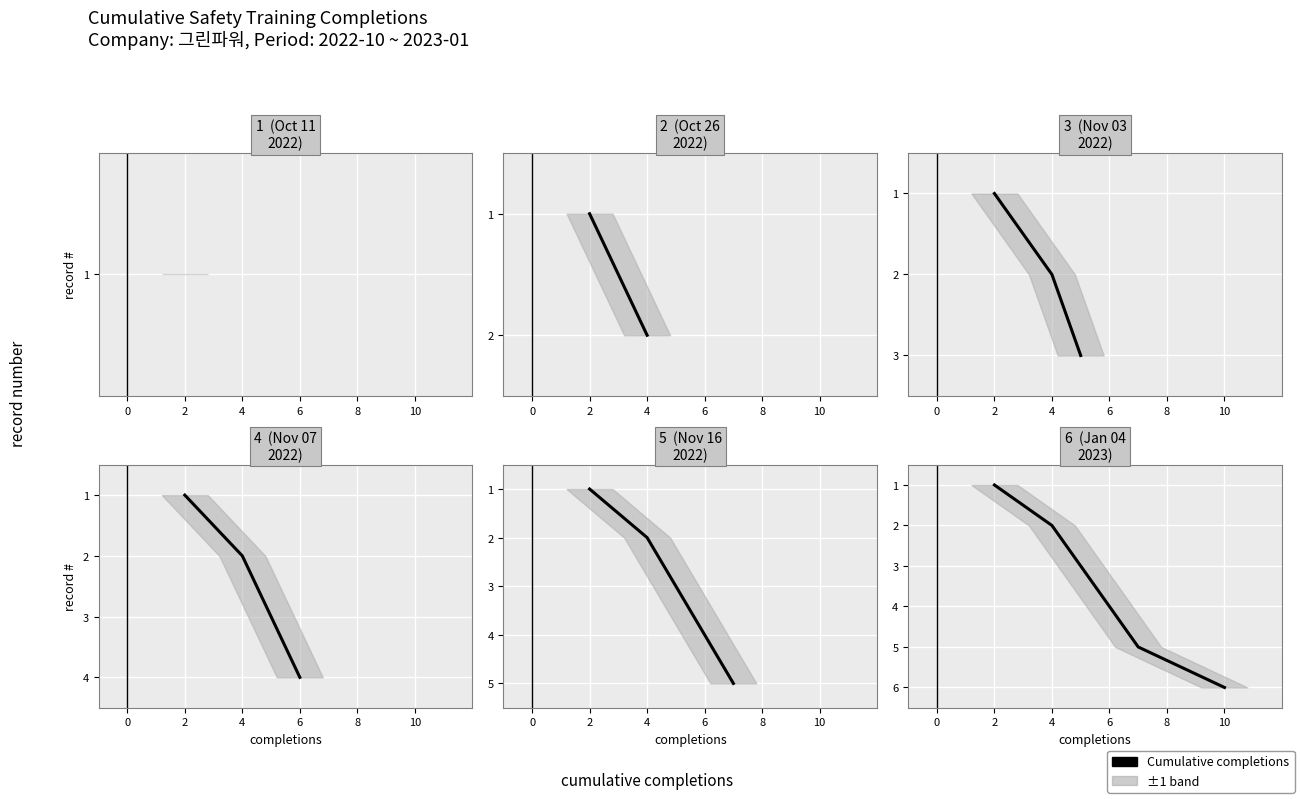

How many lines are shown in the chart?

1